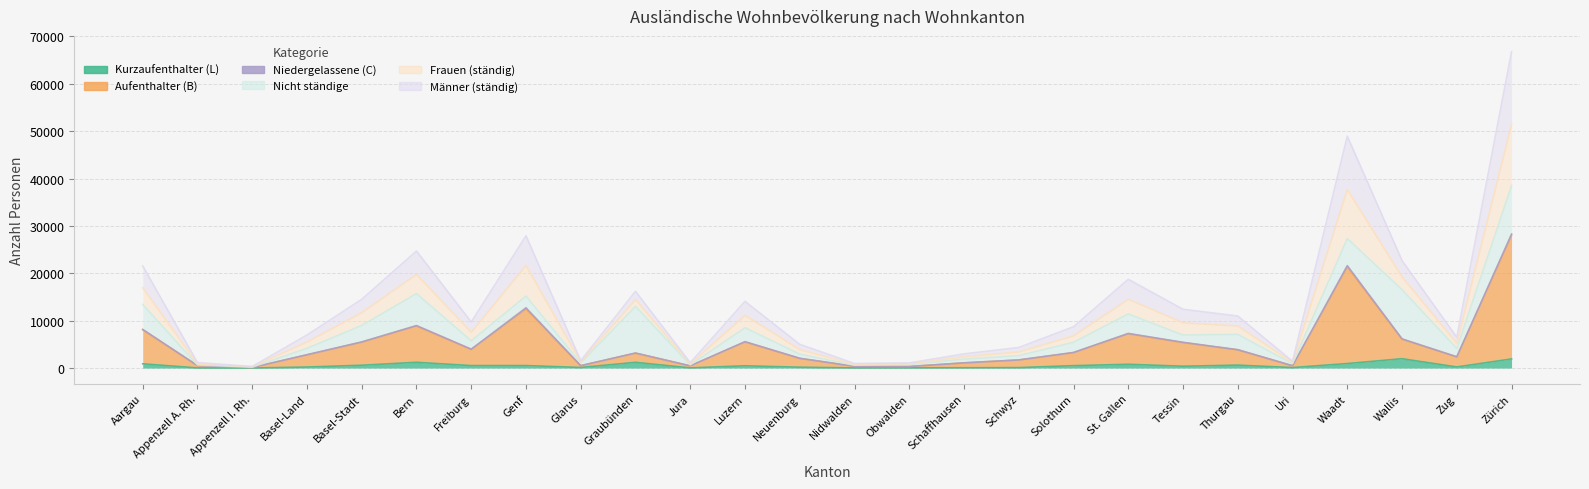

The value of Männer (ständig) at Thurgau is 10981. True or false?

True